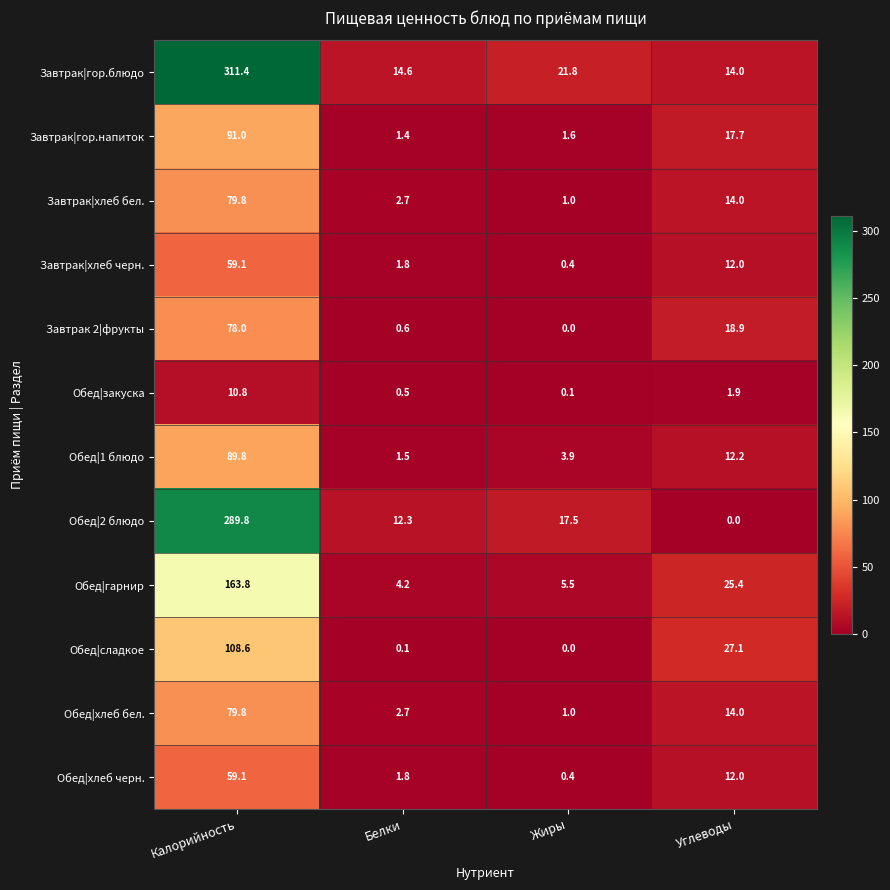

True or false: Обед|1 блюдо has a value of 12.2 at Углеводы.

True